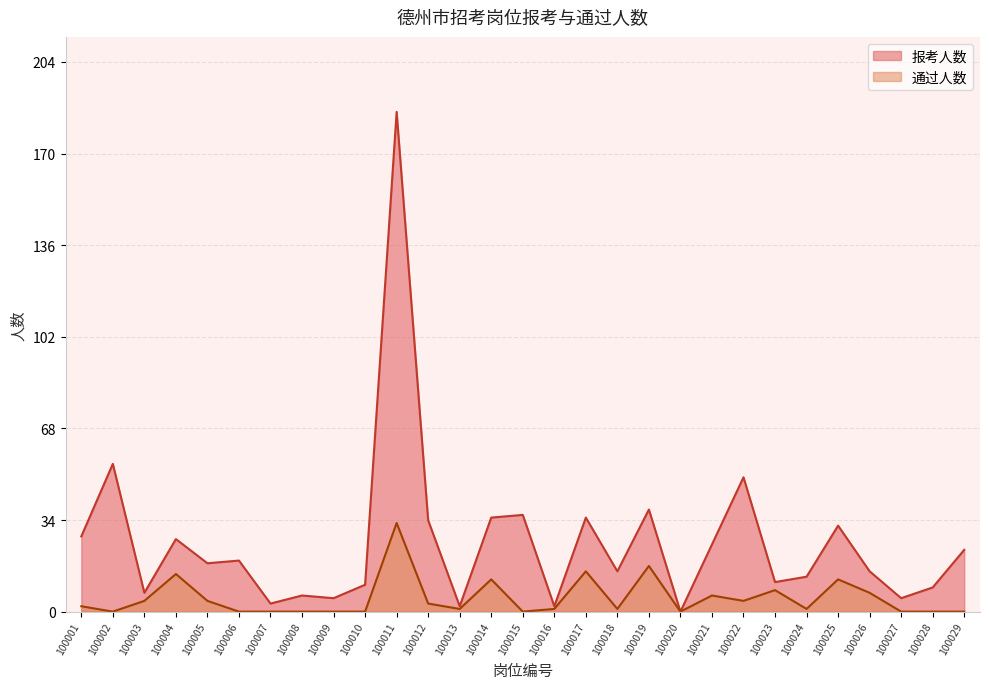

Reading left to right, list all the values displayed in this chart.

报考人数: 28	55	7	27	18	19	3	6	5	10	186	34	2	35	36	2	35	15	38	0	25	50	11	13	32	15	5	9	23
通过人数: 2	0	4	14	4	0	0	0	0	0	33	3	1	12	0	1	15	1	17	0	6	4	8	1	12	7	0	0	0